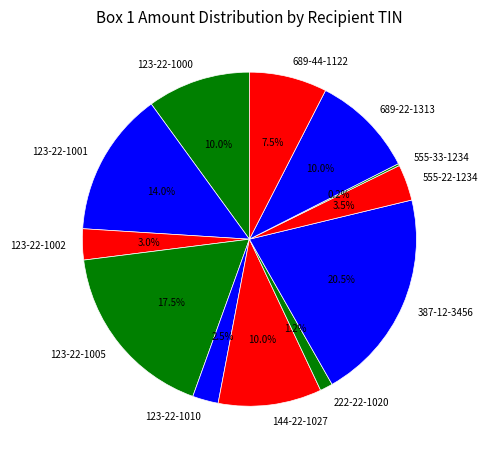

Which has a higher value, 123-22-1000 or 222-22-1020?

123-22-1000